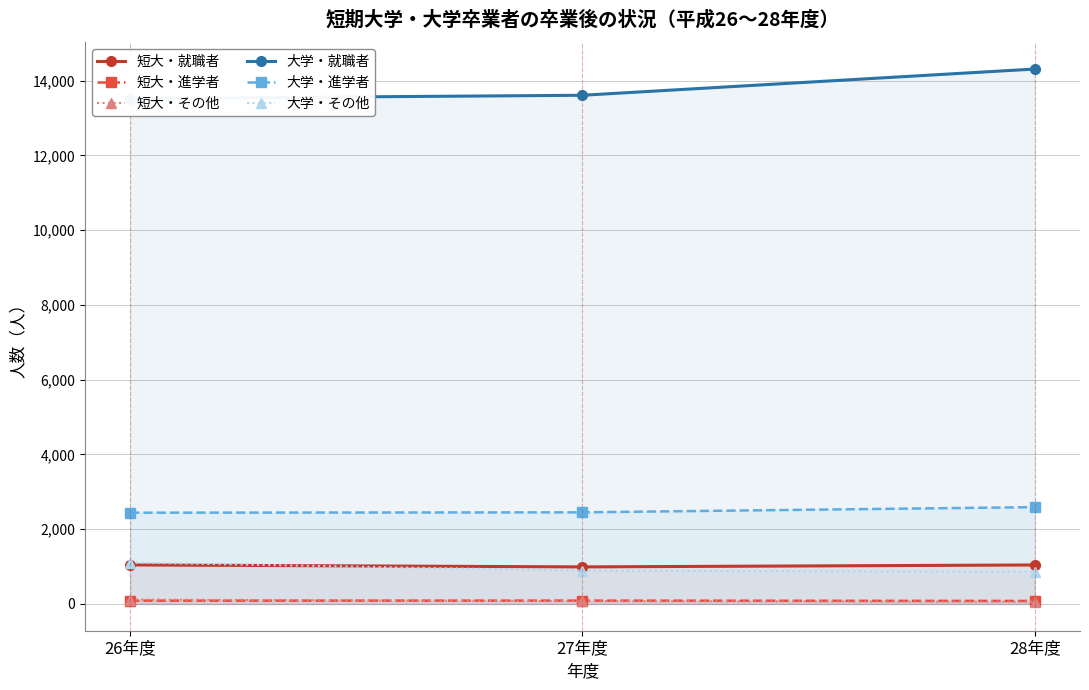

Which series has the largest range (max minus min)?

大学・就職者